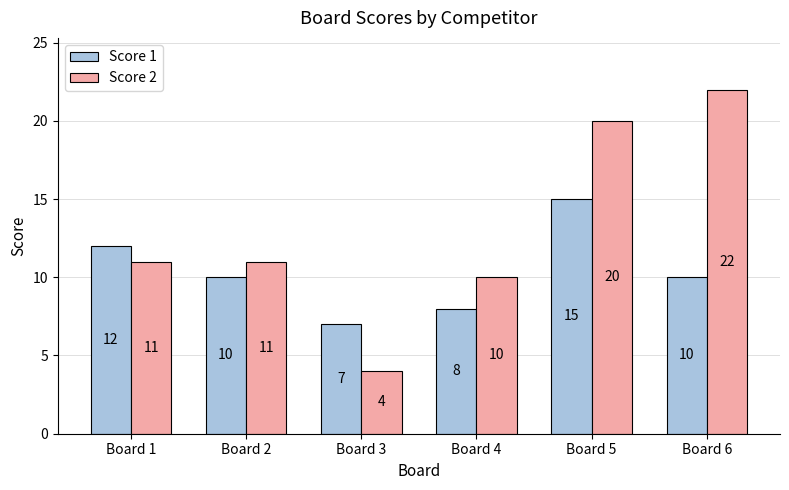

Reading right to left, extract all data points from this chart.

Score 1: Board 6=10	Board 5=15	Board 4=8	Board 3=7	Board 2=10	Board 1=12
Score 2: Board 6=22	Board 5=20	Board 4=10	Board 3=4	Board 2=11	Board 1=11